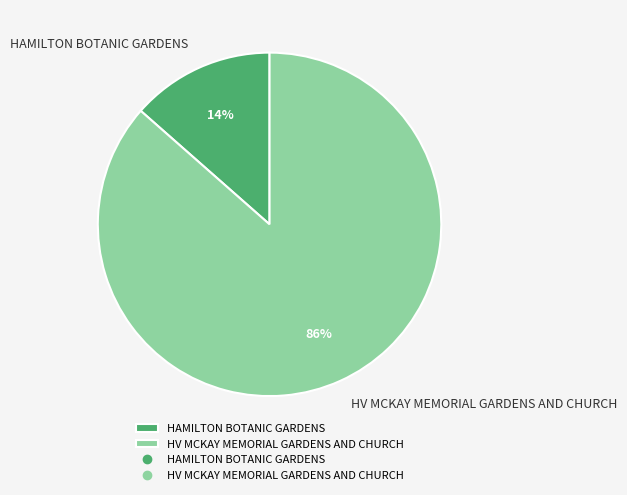

What percentage is the HAMILTON BOTANIC GARDENS slice, to the nearest percent?

14%